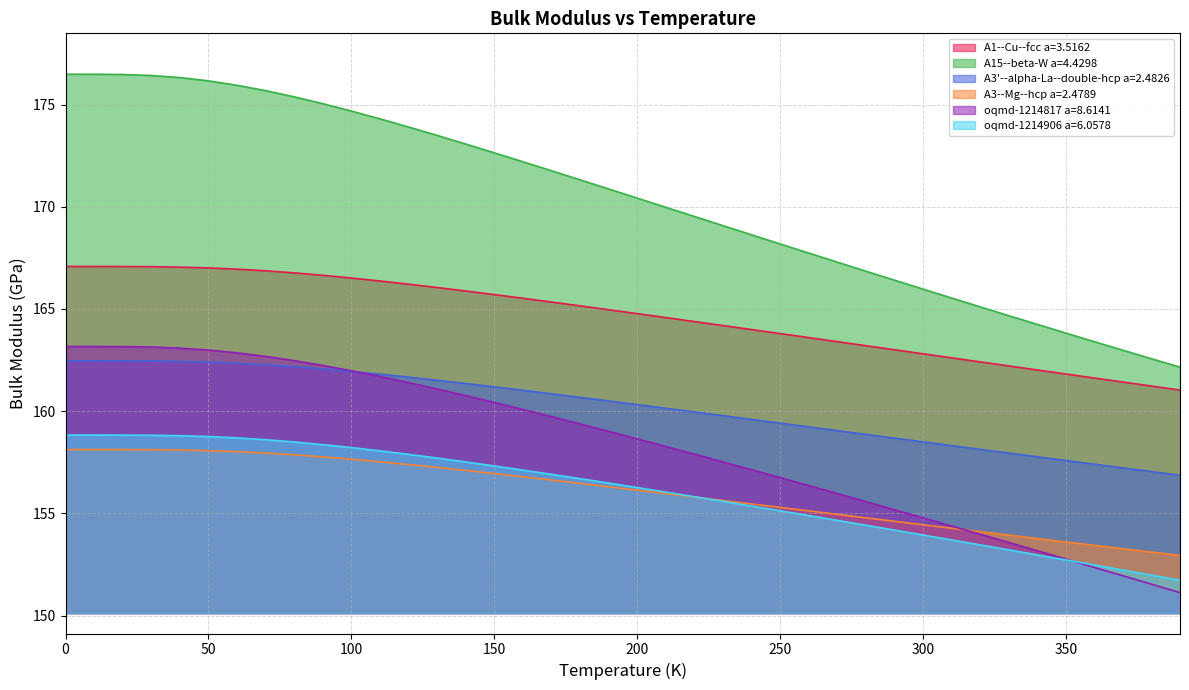

Does the chart have visible grid lines?

Yes